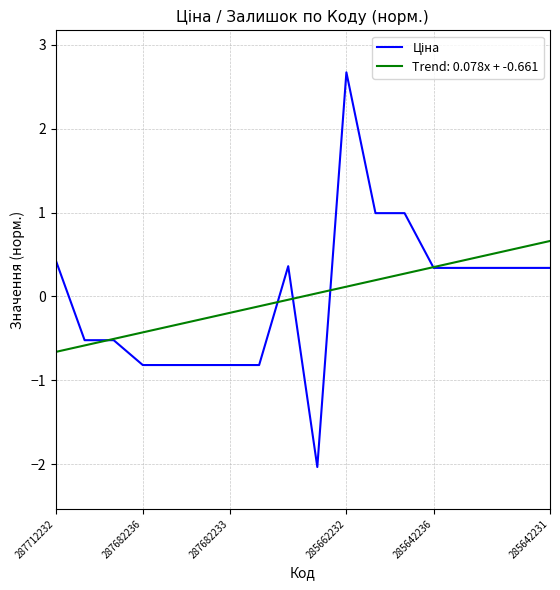

What is the maximum value shown in the chart?

2.7